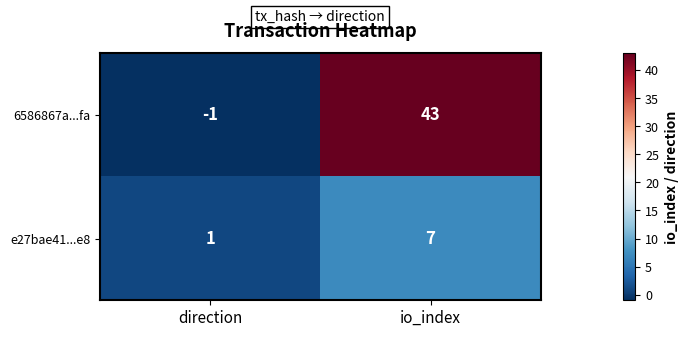

What is the average value of the e27bae41...e8 series?

4